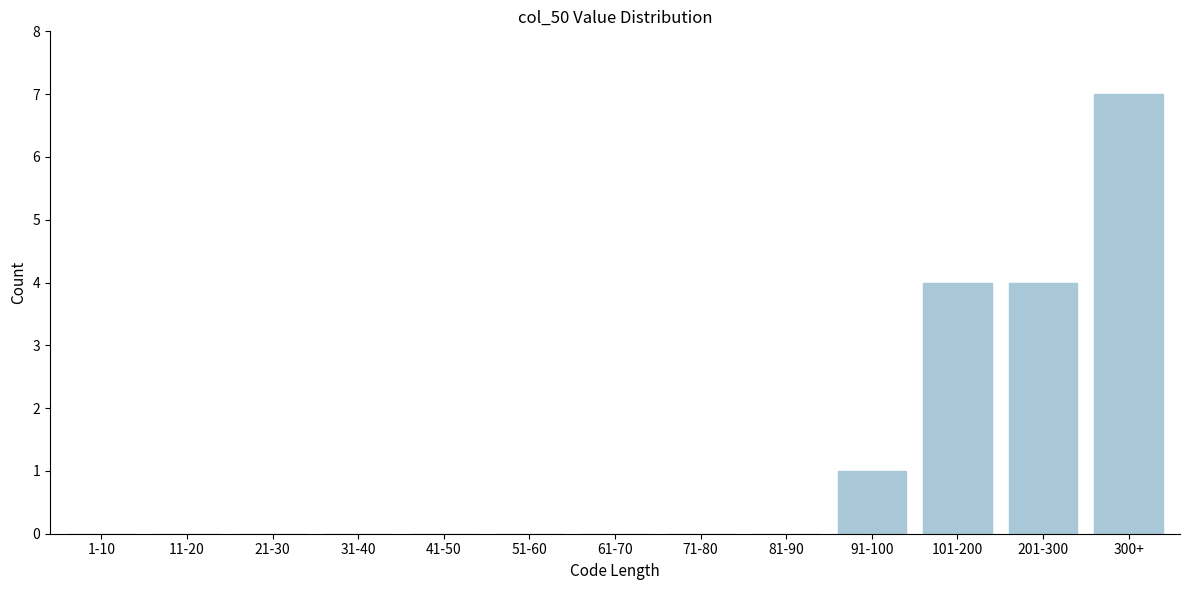

Reading right to left, extract all data points from this chart.

300+=7	201-300=4	101-200=4	91-100=1	81-90=0	71-80=0	61-70=0	51-60=0	41-50=0	31-40=0	21-30=0	11-20=0	1-10=0